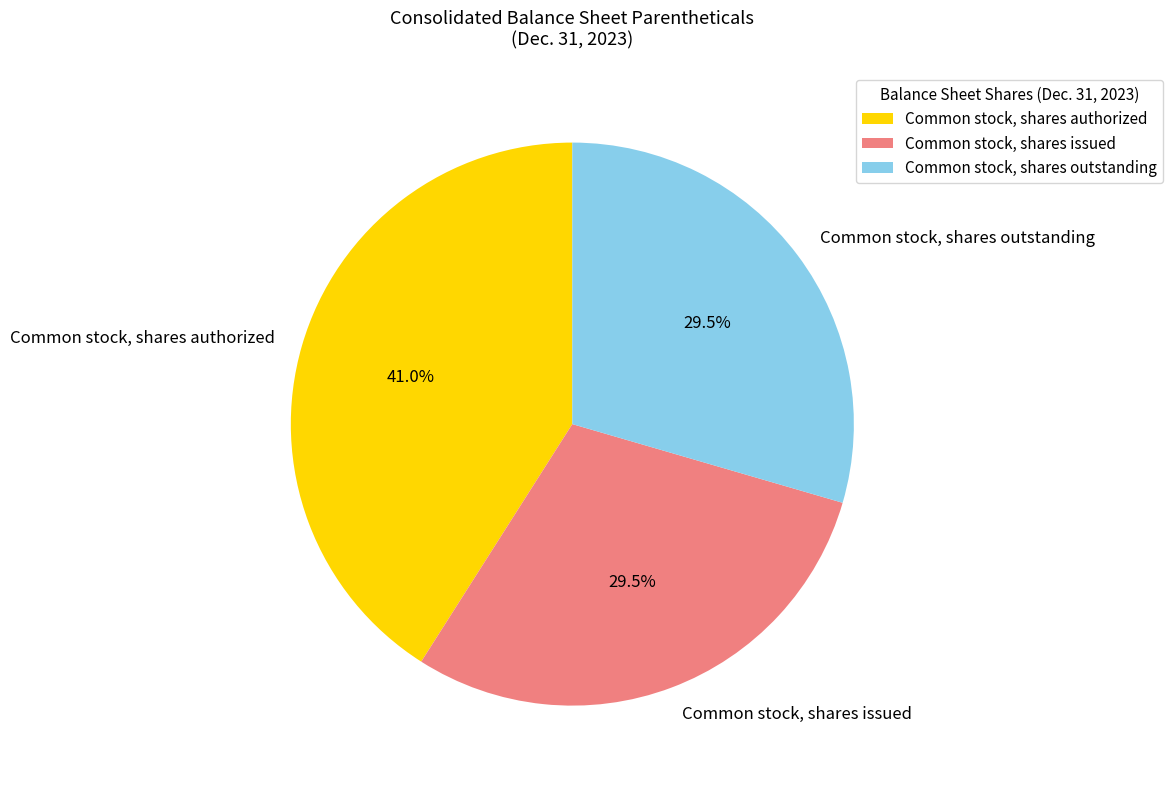

What is the ratio of the value at Common stock, shares authorized to the value at Common stock, shares issued?

1.4